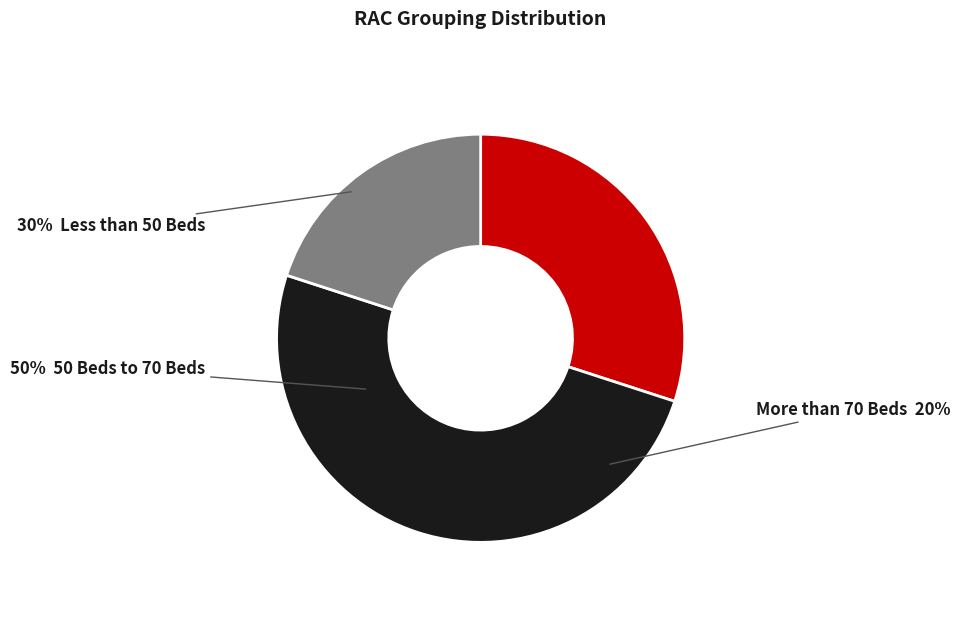

How many slices are in this pie chart?

3